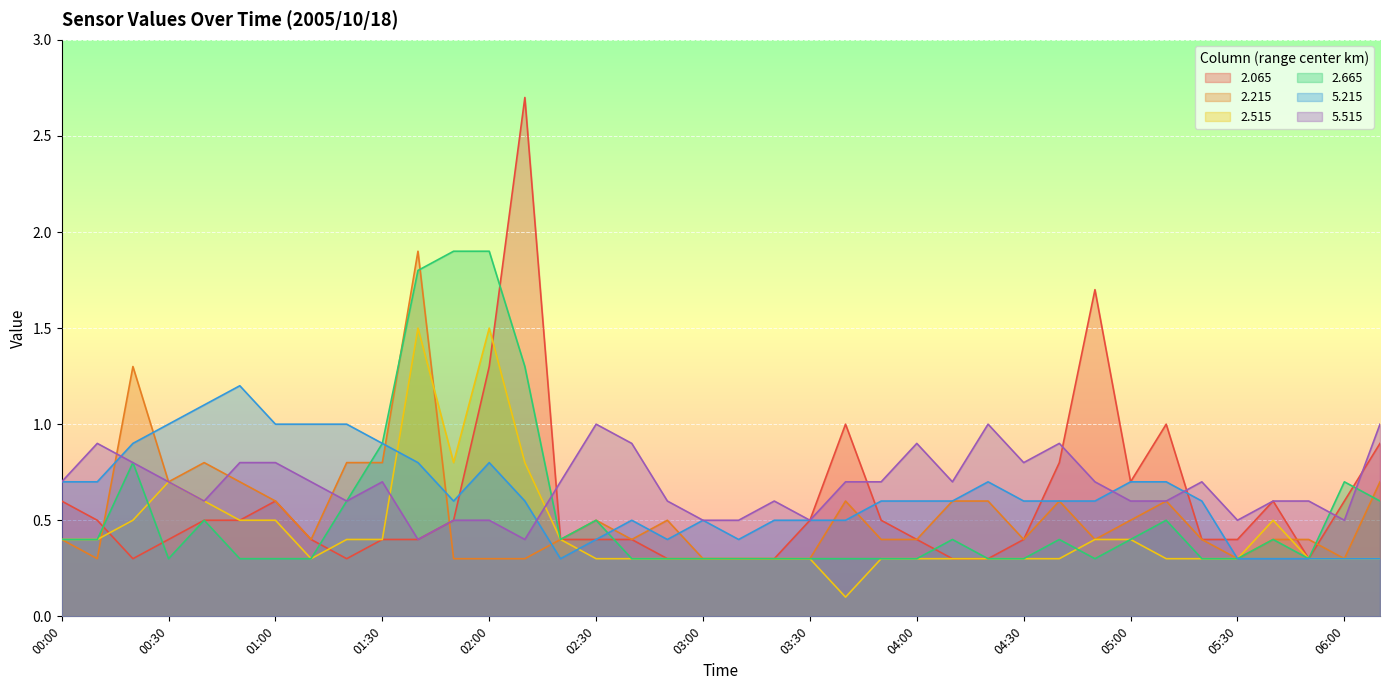

Is it true that   2.215 equals 0.6 at 04:40?

True